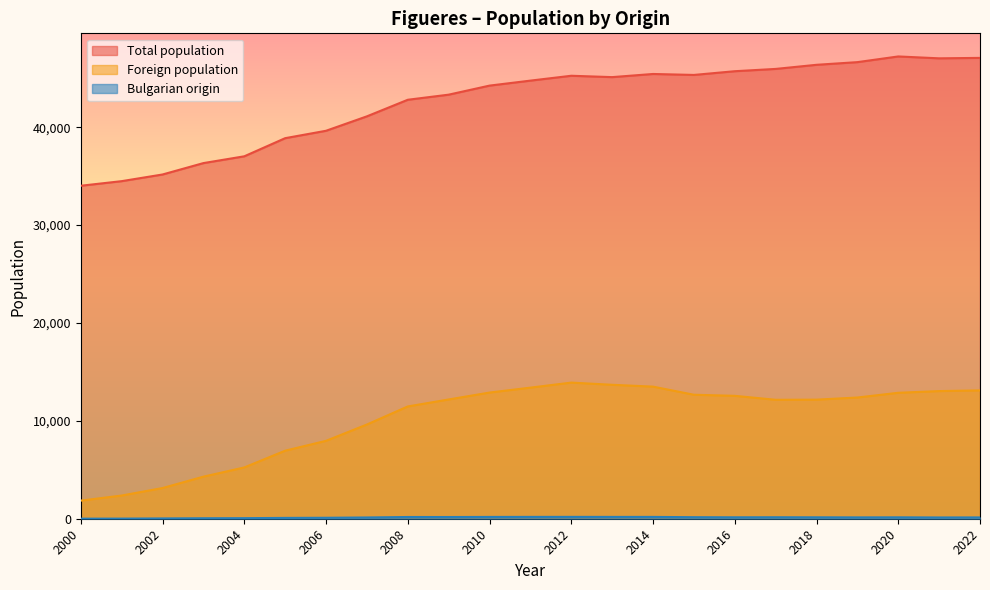

True or false: Foreign population and Bulgarian origin intersect in this chart.

False